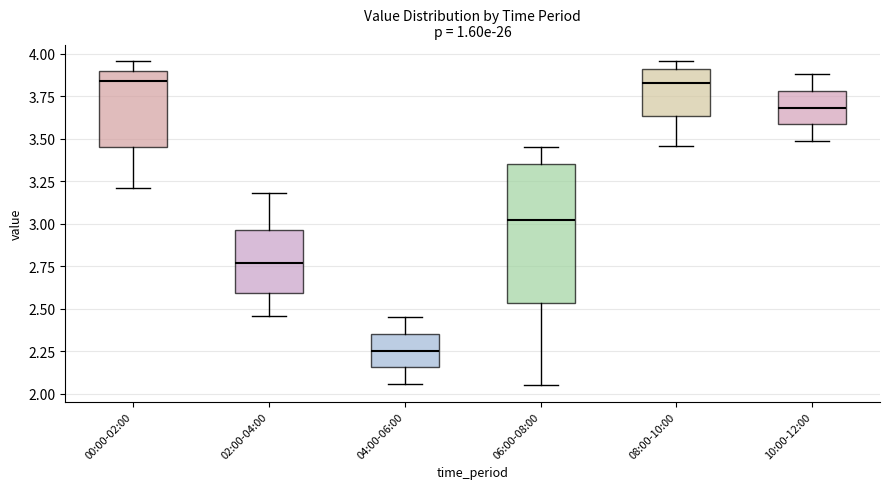

Reading left to right, read every box against the y-axis: the position of its median line, the range the box covers, and the ends of its whiskers. The values are not printed on the chart, so give them approximately, as read against the axis.

00:00-02:00: median 3.85, box 3.45 to 3.90, whiskers 3.20 to 3.95
02:00-04:00: median 2.75, box 2.60 to 2.95, whiskers 2.45 to 3.20
04:00-06:00: median 2.25, box 2.15 to 2.35, whiskers 2.05 to 2.45
06:00-08:00: median 3.05, box 2.55 to 3.35, whiskers 2.05 to 3.45
08:00-10:00: median 3.85, box 3.65 to 3.90, whiskers 3.45 to 3.95
10:00-12:00: median 3.70, box 3.60 to 3.80, whiskers 3.50 to 3.90